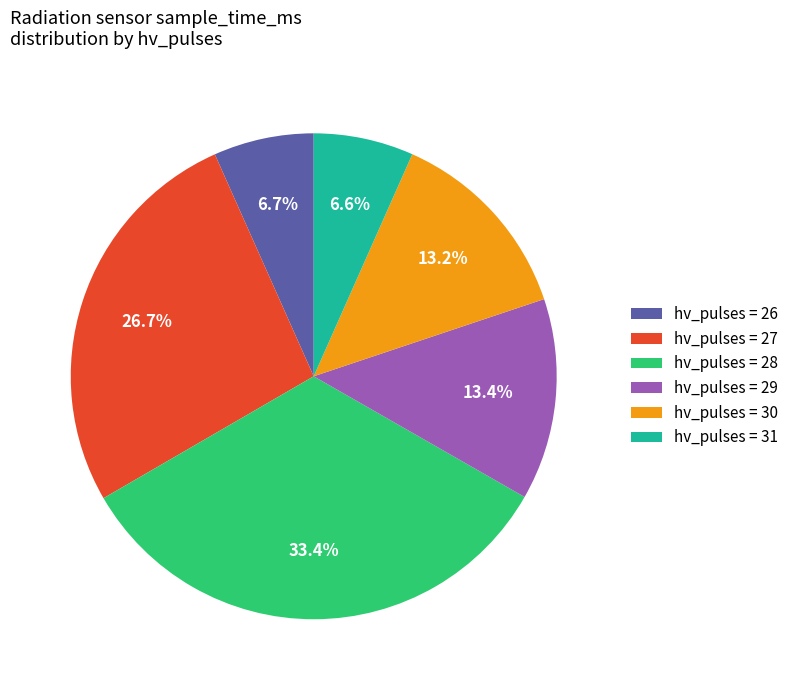

What is the ratio of the value at hv_pulses = 28 to the value at hv_pulses = 30?

2.5